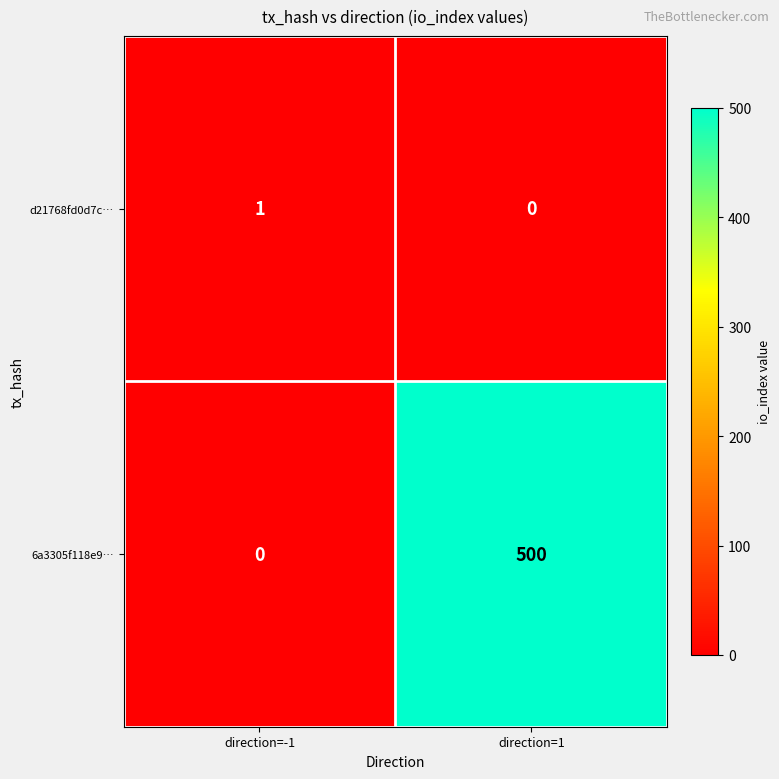

At which label is d21768fd0d7c… closest to 0?

direction=1